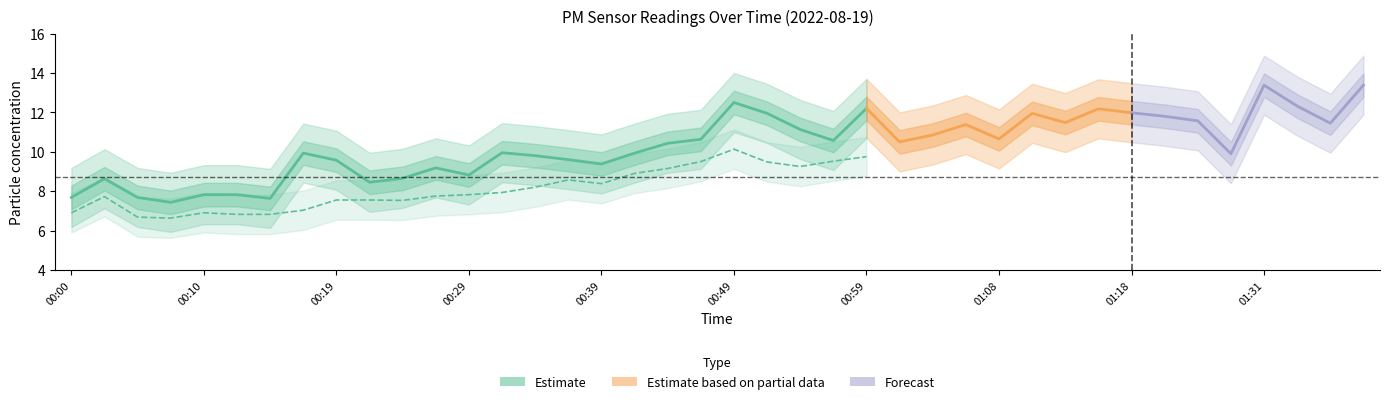

What is the difference between the second highest and second lowest values?

4.6